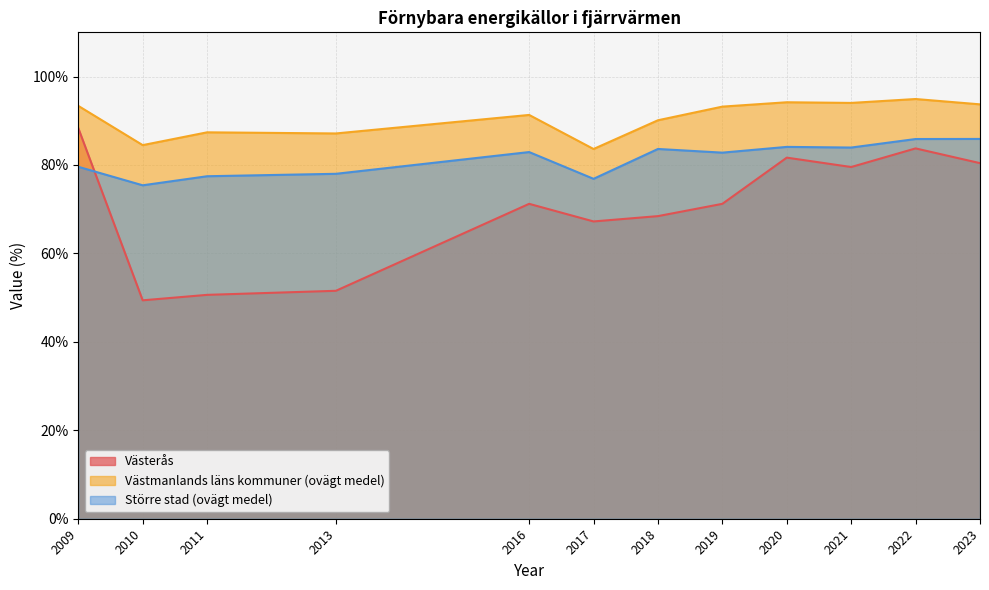

The value of Större stad (ovägt medel) at 2017 is 21.9. True or false?

False